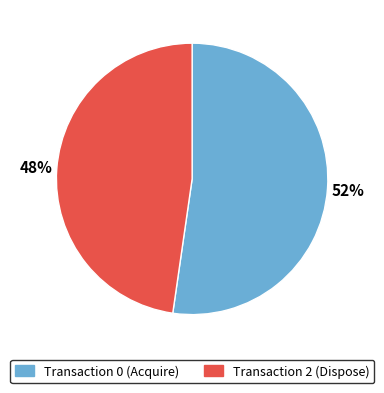

Is there any slice that represents more than half of the pie?

Yes